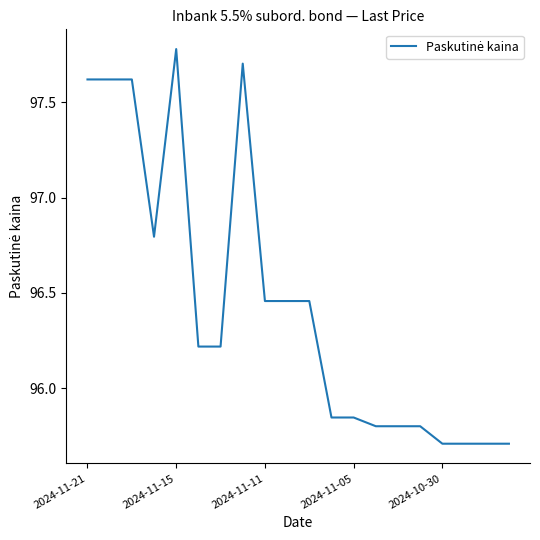

What is the greatest value displayed?

97.8